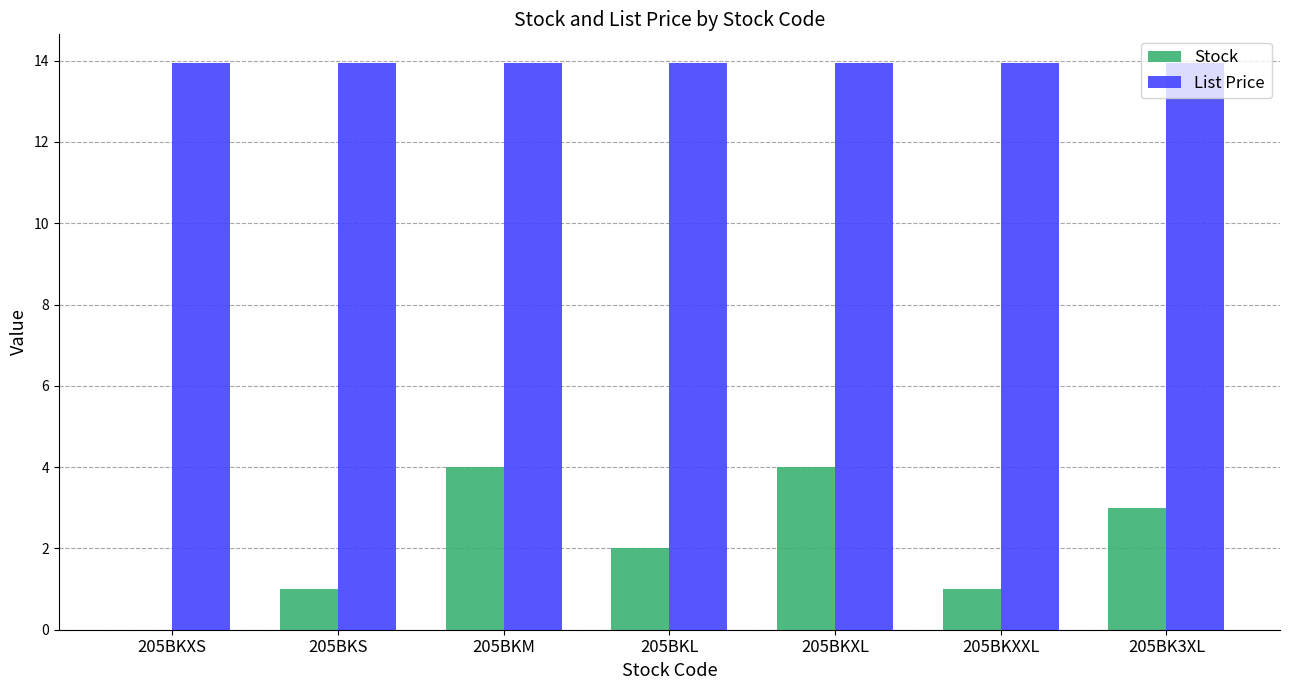

Is the value of List Price at 205BKXXL greater than the value of Stock at 205BKXXL?

Yes